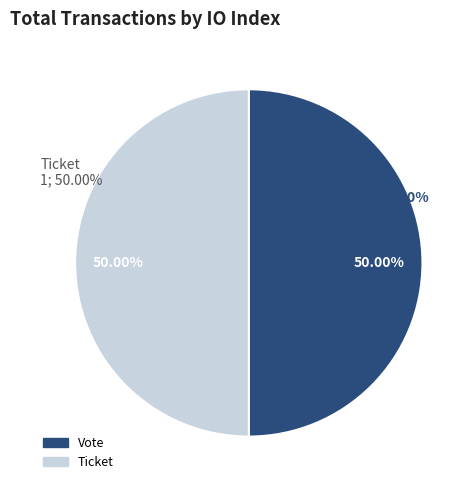

Is it true that Ticket (io_index=0) is 7% of the pie?

False